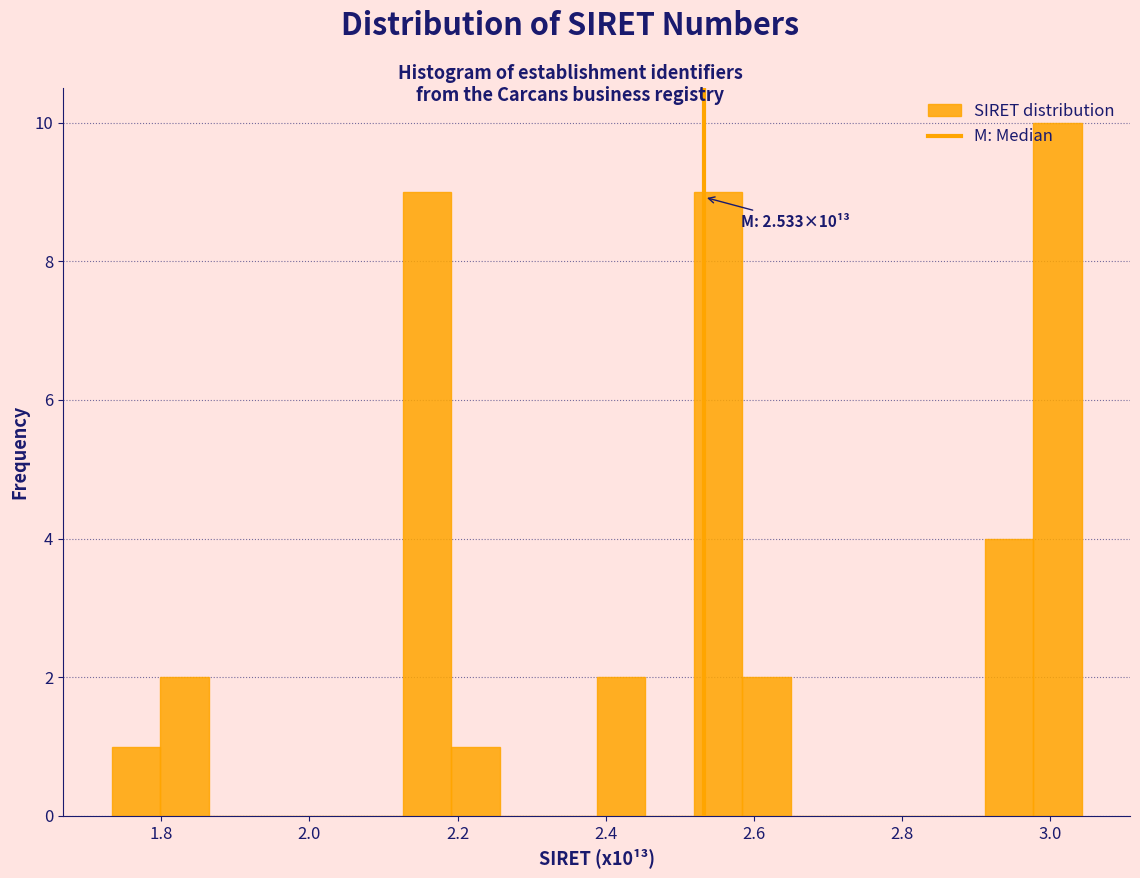

Around what value on the x-axis is the tallest bar? Give the approximate position of its centre, as read against the axis.

3.00